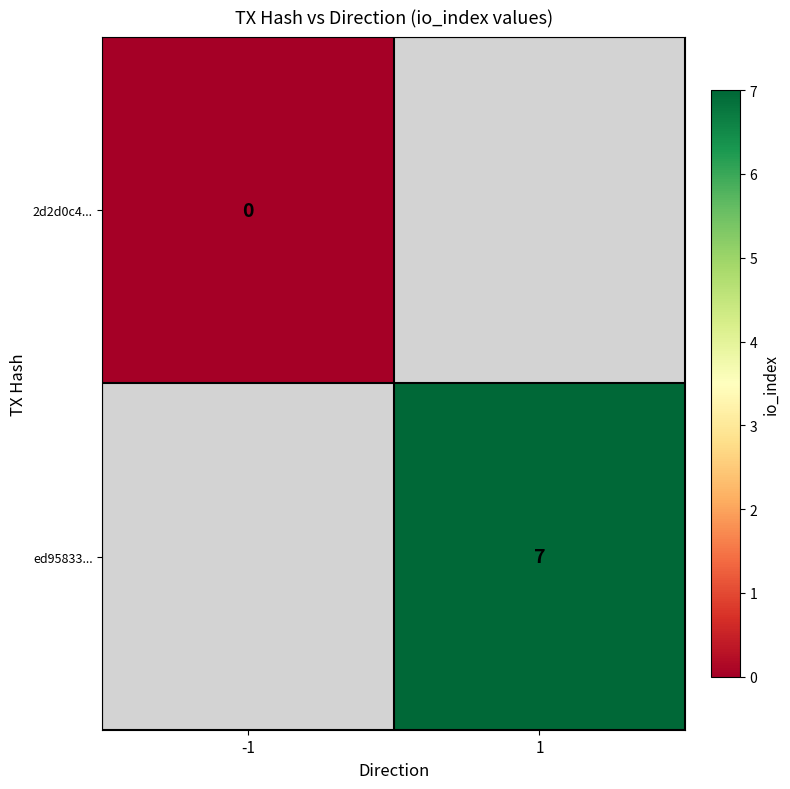

The ed95833... series shows 9.3 at 1. True or false?

False